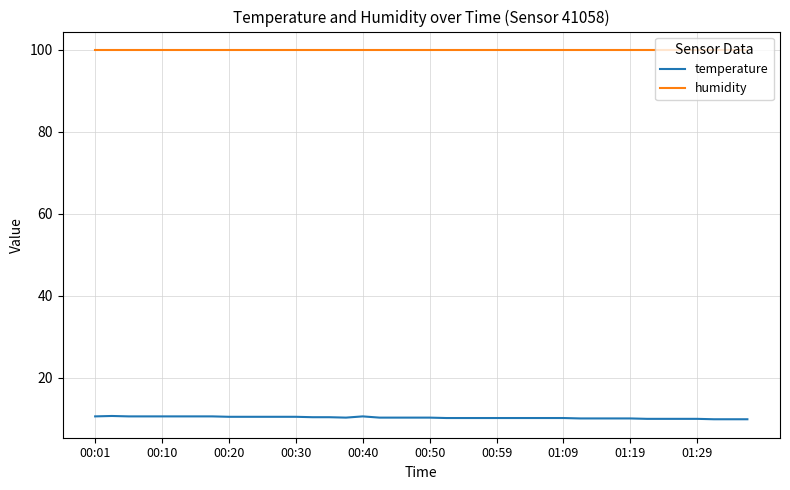

What is the smallest value displayed?

9.9